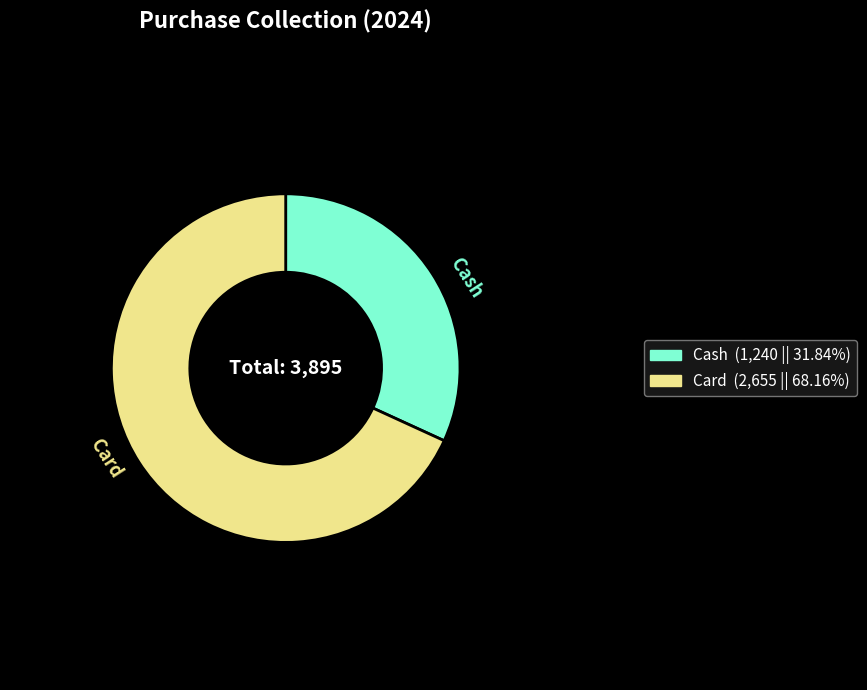

Which category has the smallest portion of the pie?

Cash